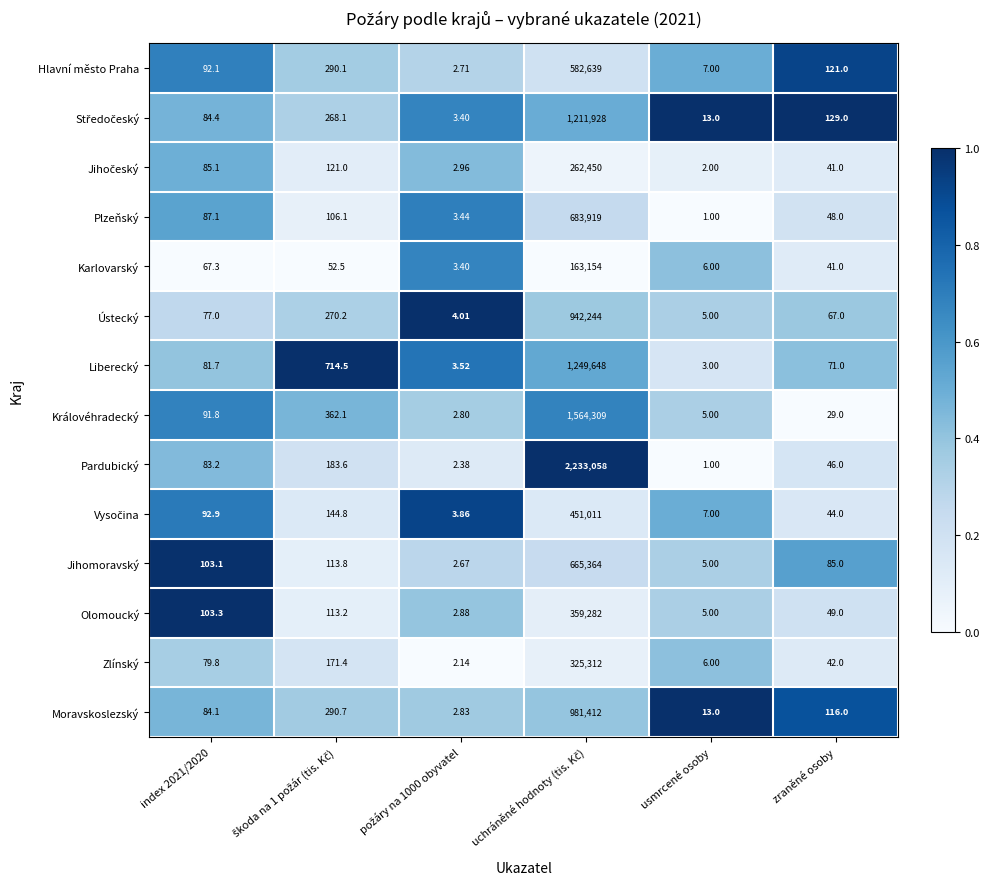

Which series has the largest total across all categories?

Pardubický